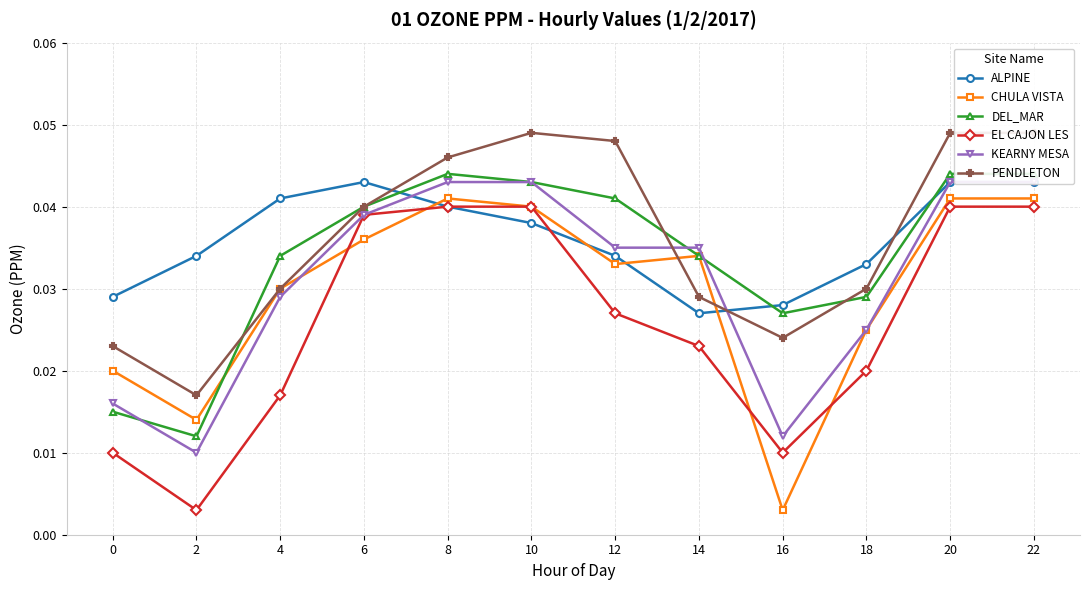

At which label does ALPINE reach its minimum?

14